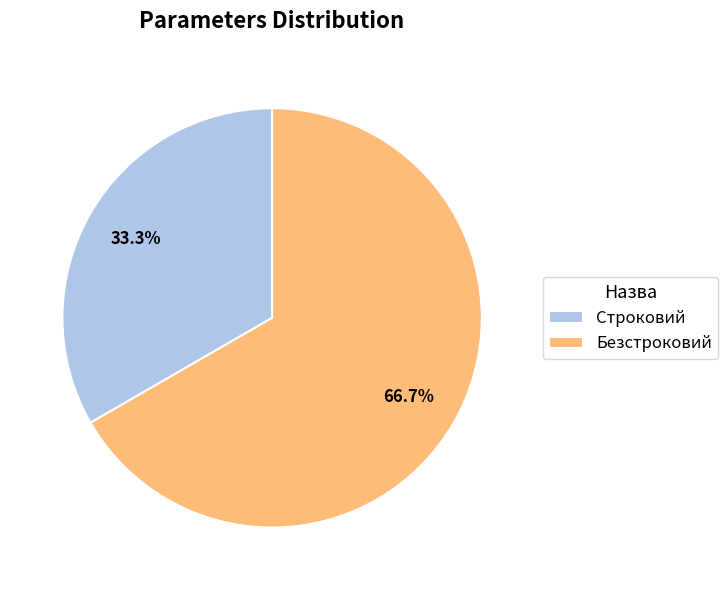

Is Строковий the majority of the pie?

No